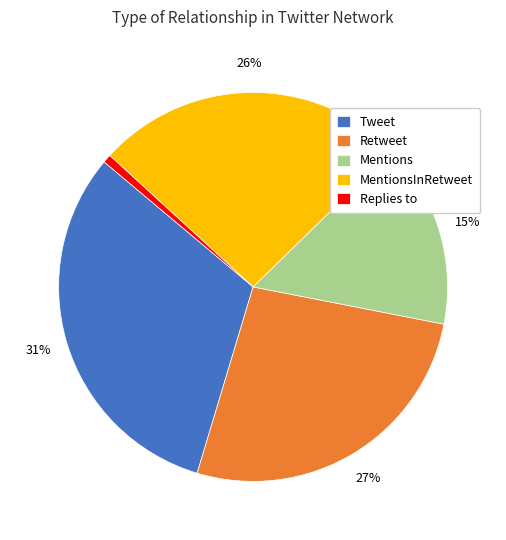

How many slices are in this pie chart?

5